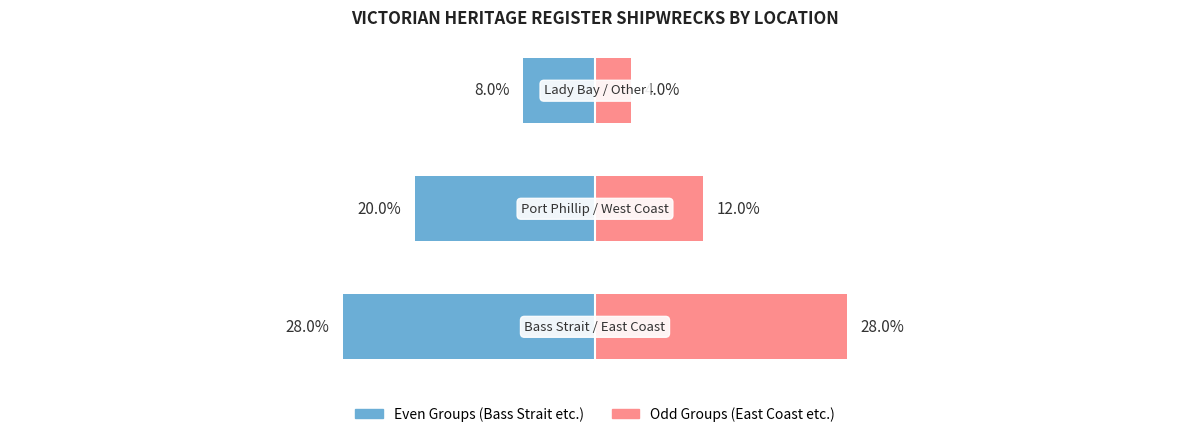

At how many categories does at least one series exceed -23?

3